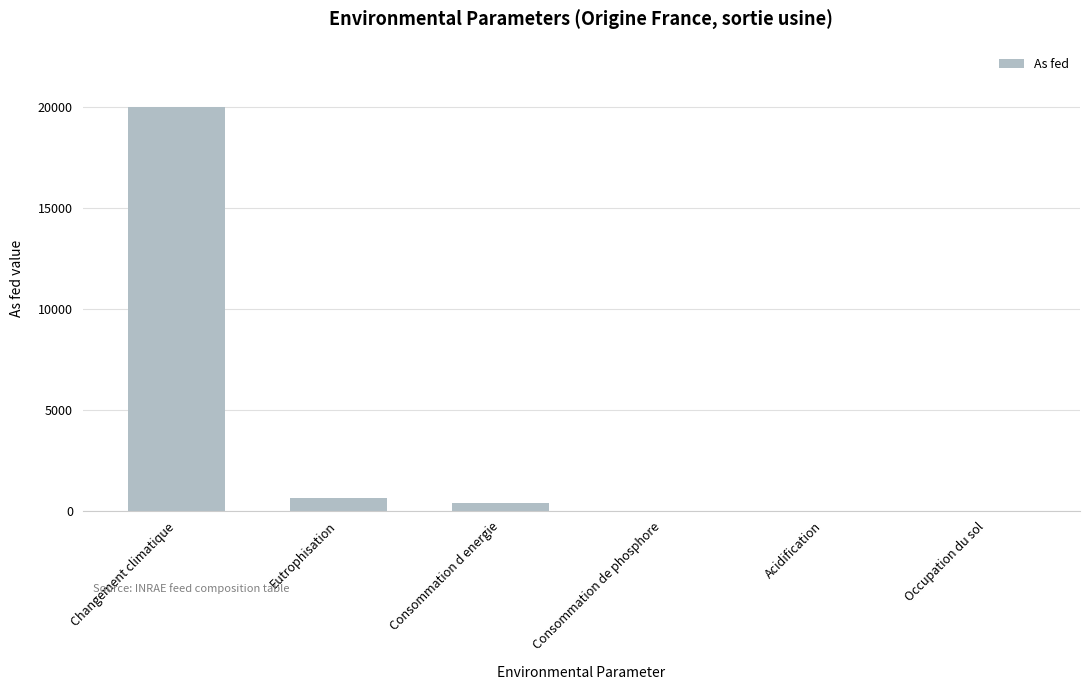

Which has a higher value, Occupation du sol or Changement climatique?

Changement climatique